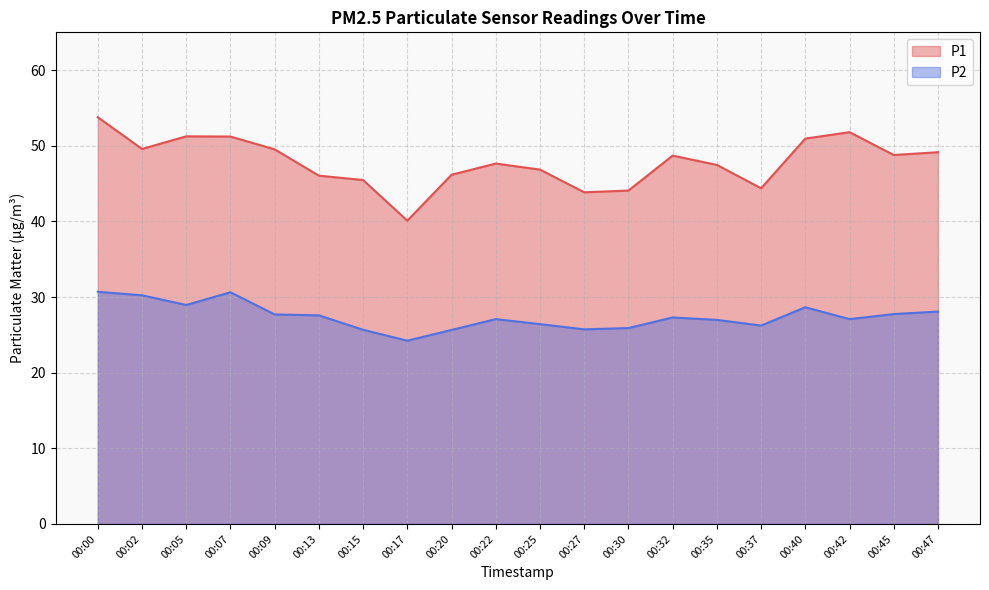

How many lines are shown in the chart?

2